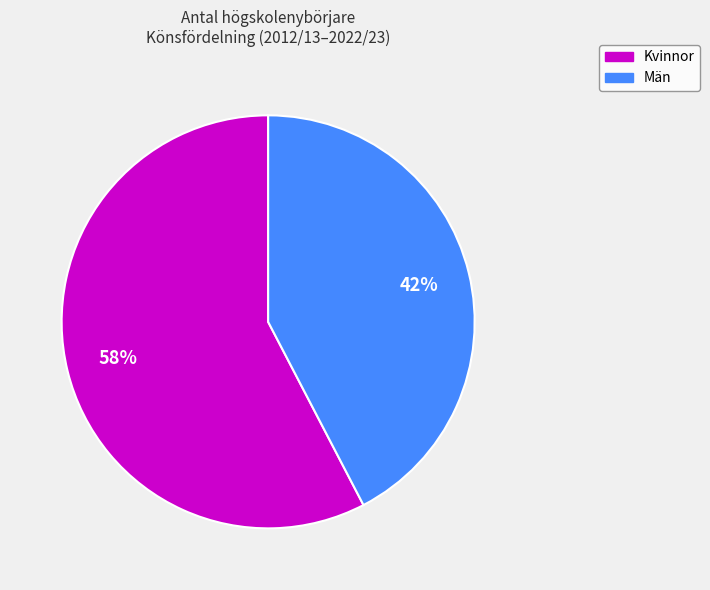

Is there any slice that represents more than half of the pie?

Yes